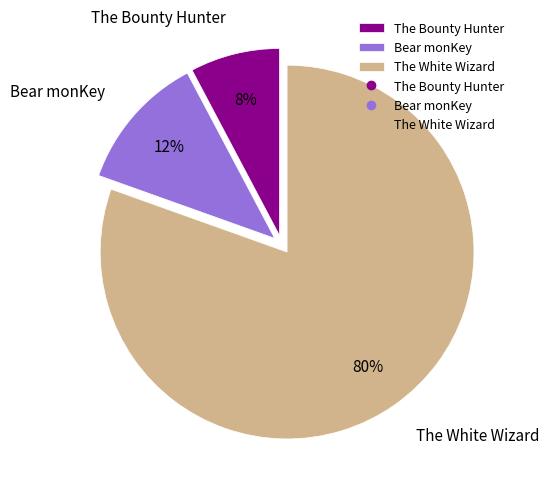

To the nearest percent, what is the combined percentage of The White Wizard and The Bounty Hunter?

88%